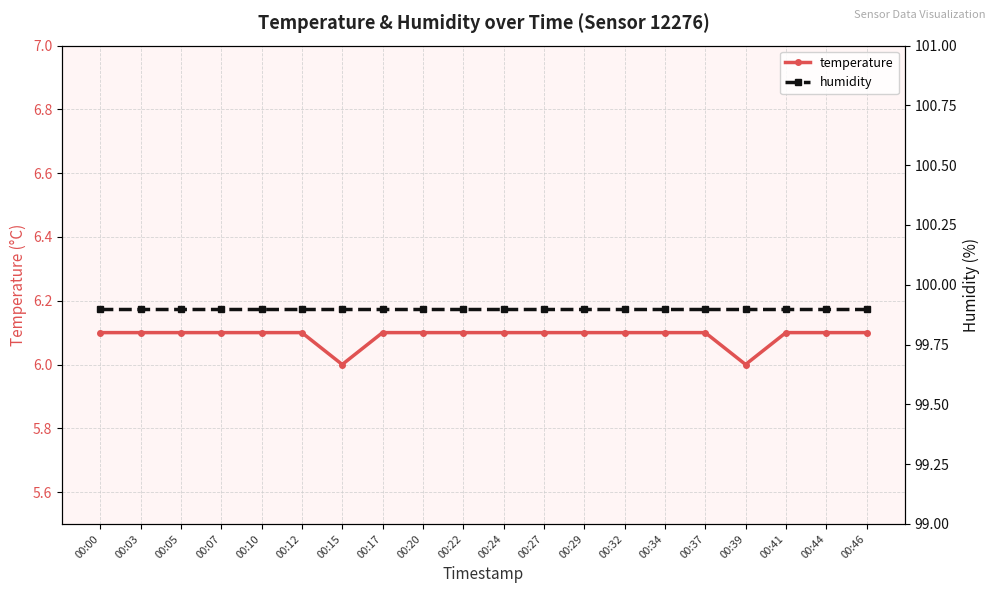

The value of humidity at 00:07 is 99.9. True or false?

True